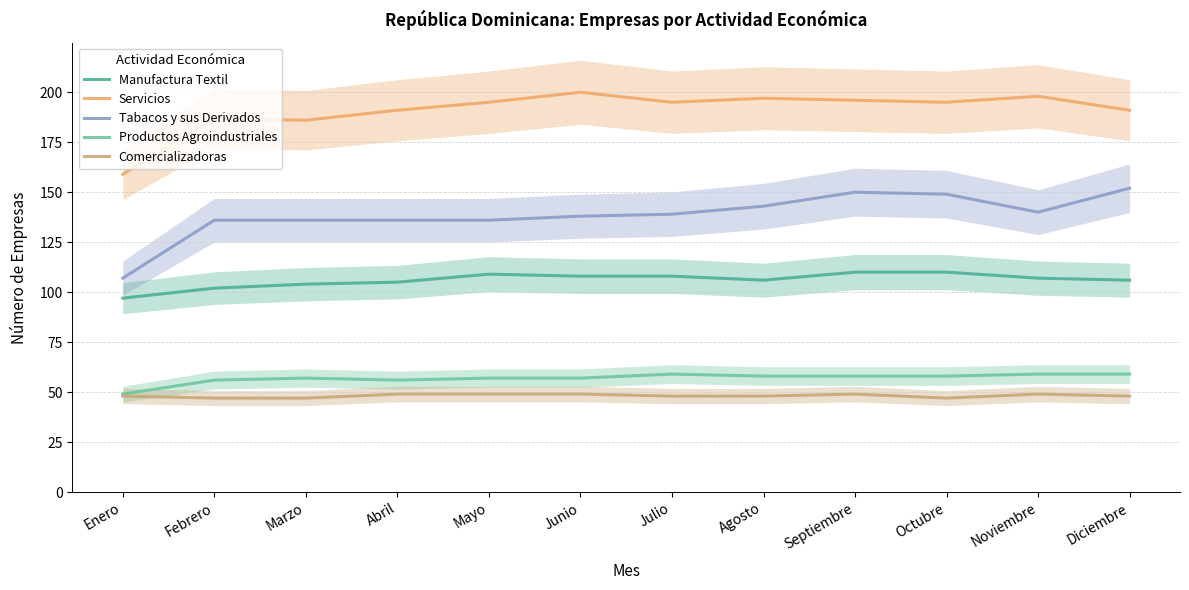

What is the minimum value for Manufactura Textil?

97